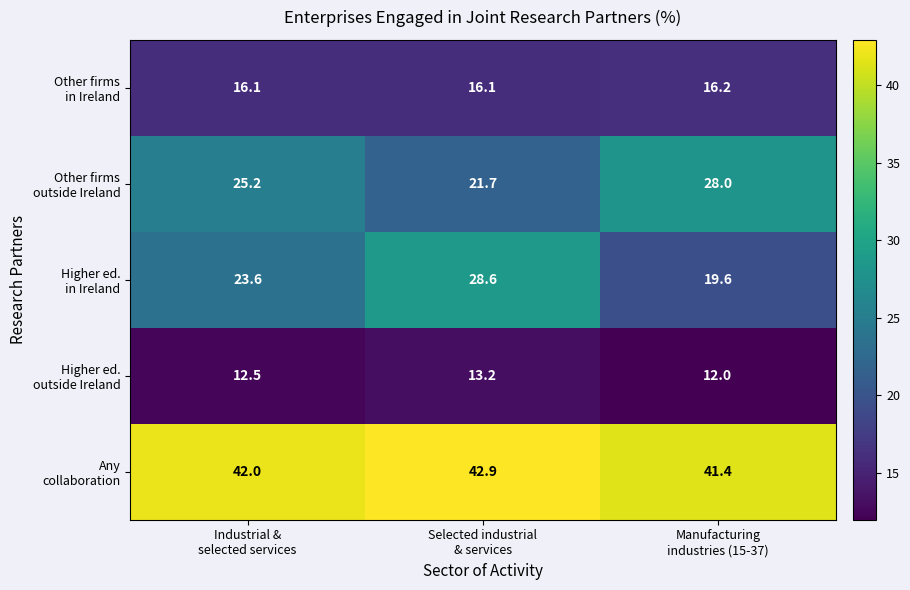

At how many categories does at least one series exceed 12?

3